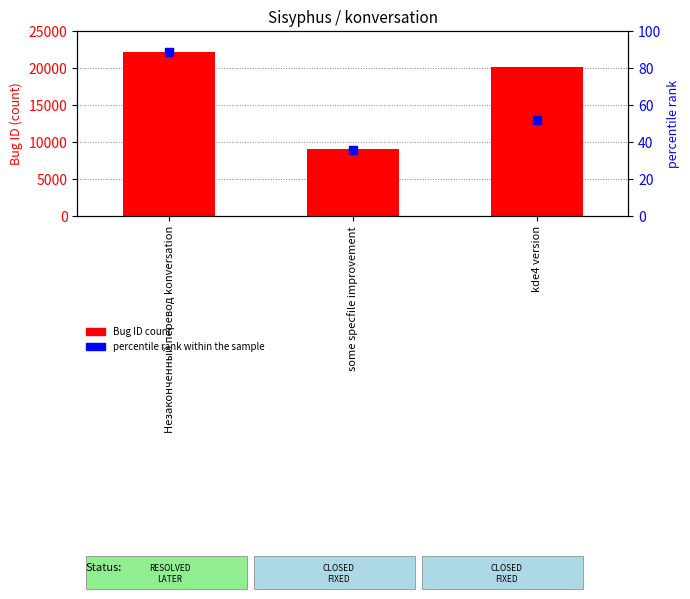

Is the value of Bug ID at Незаконченный перевод konversation greater than the value of percentile rank within sample at some specfile improvement?

Yes